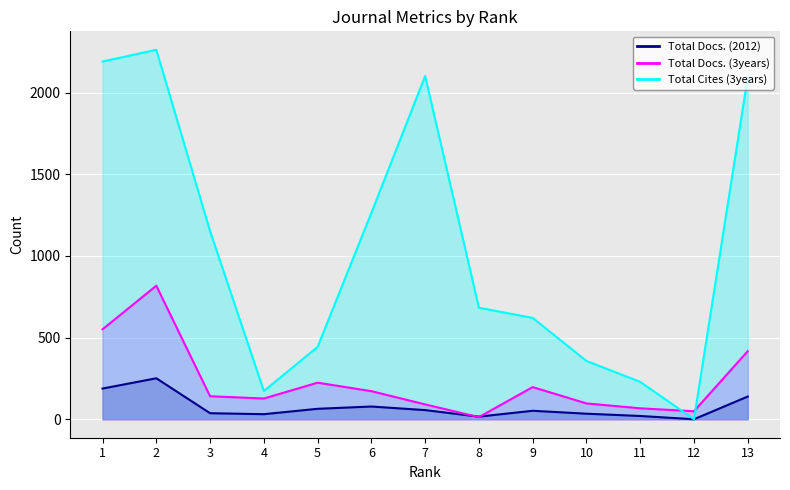

How many intersections are there between Total Docs. (3years) and Total Docs. (2012)?

2